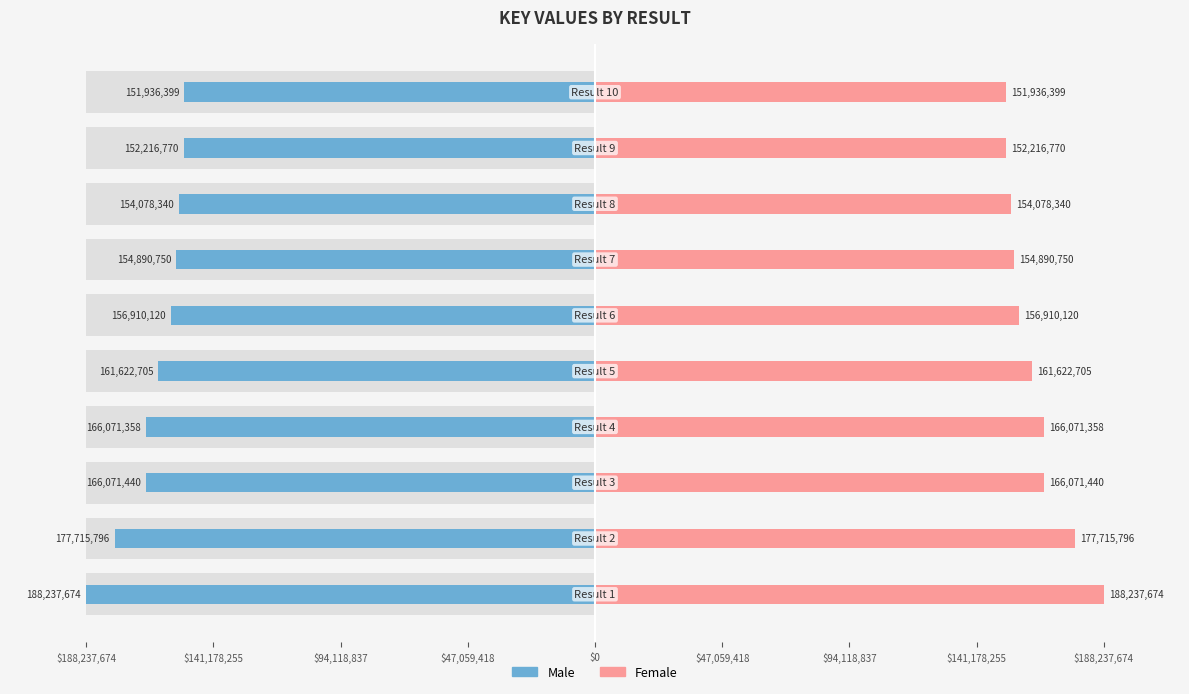

What is the sum of all Male values?

-1629751352